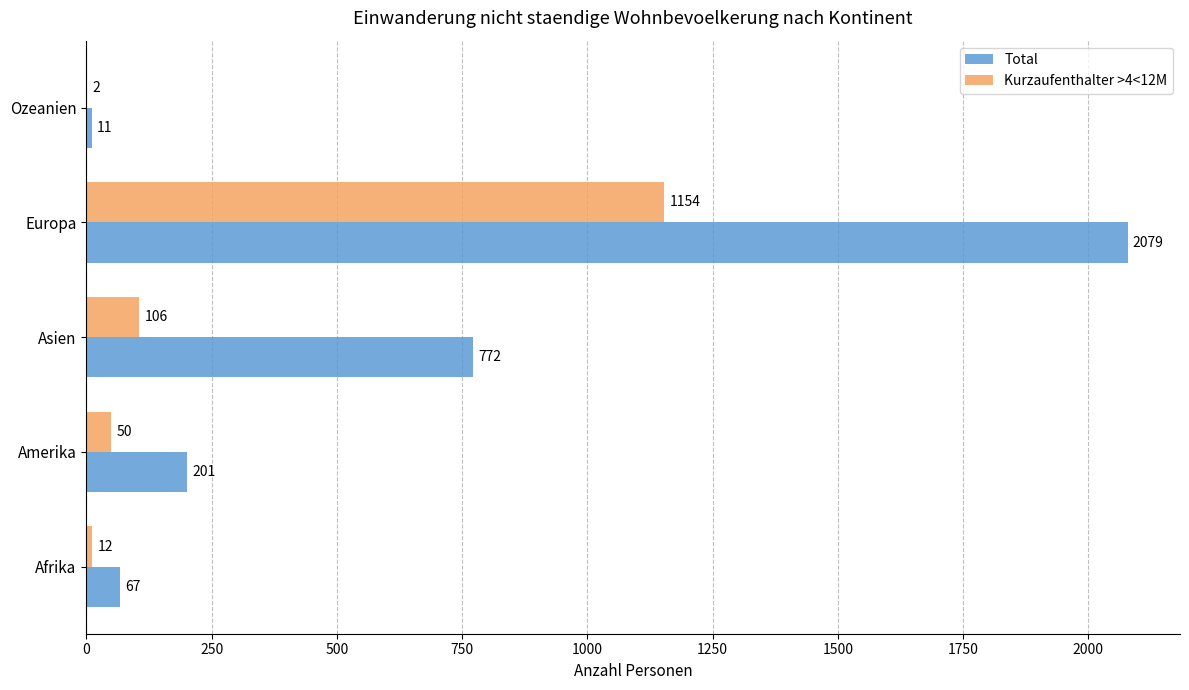

What is the sum of all Kurzaufenthalter >4<12M values?

1324